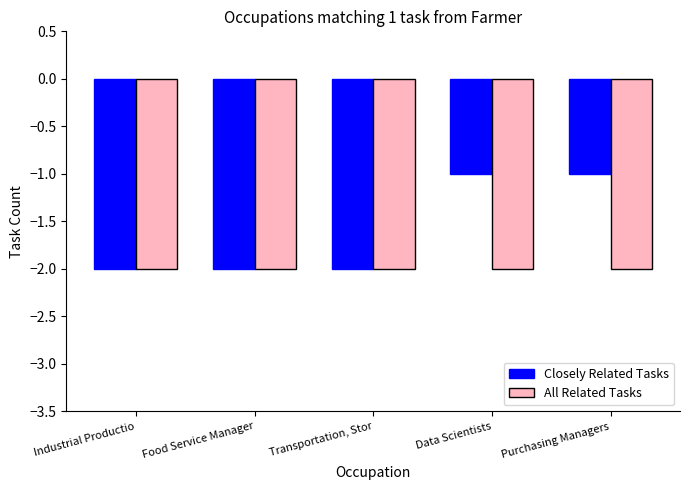

Which series has the largest total across all categories?

Closely Related Tasks